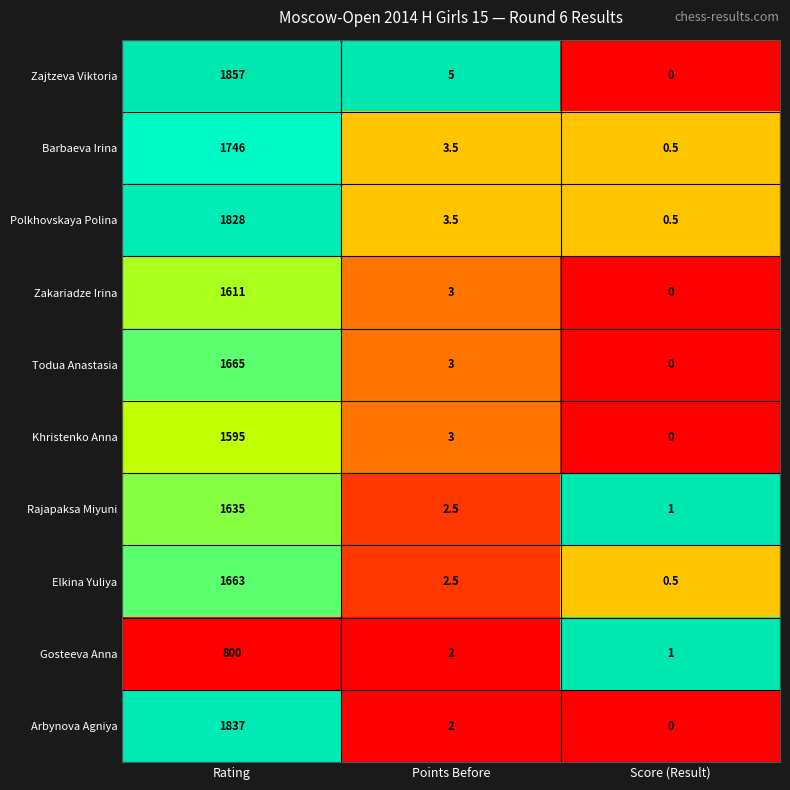

What is the spread (max minus min) of values at Points Before?

3.0